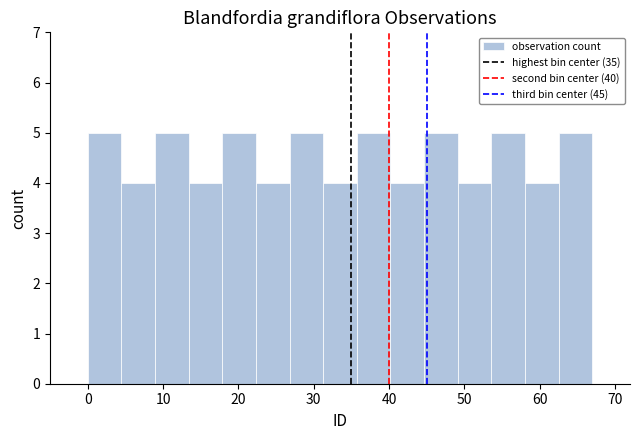

Reading left to right, transcribe this chart: for each bar, give the range it covers on the x-axis and its height. Neither the bar edges nor the heights are printed on the chart, so give them approximately, as read against the axes.

0 to 4: 5
4 to 9: 4
9 to 13: 5
13 to 18: 4
18 to 22: 5
22 to 27: 4
27 to 31: 5
31 to 36: 4
36 to 40: 5
40 to 45: 4
45 to 49: 5
49 to 54: 4
54 to 58: 5
58 to 63: 4
63 to 67: 5